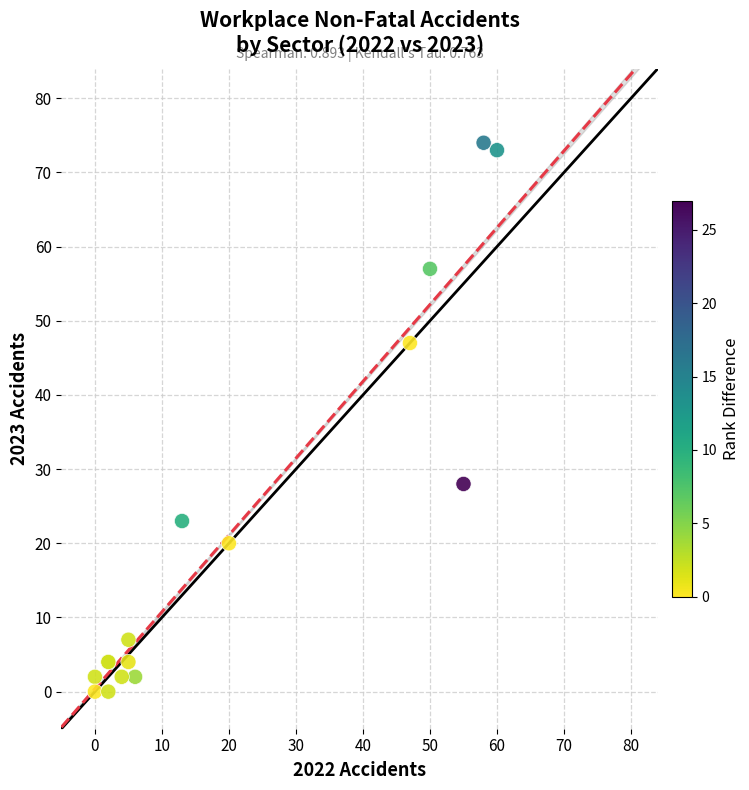

What Y value in the scatter plot is closest to 37?

28